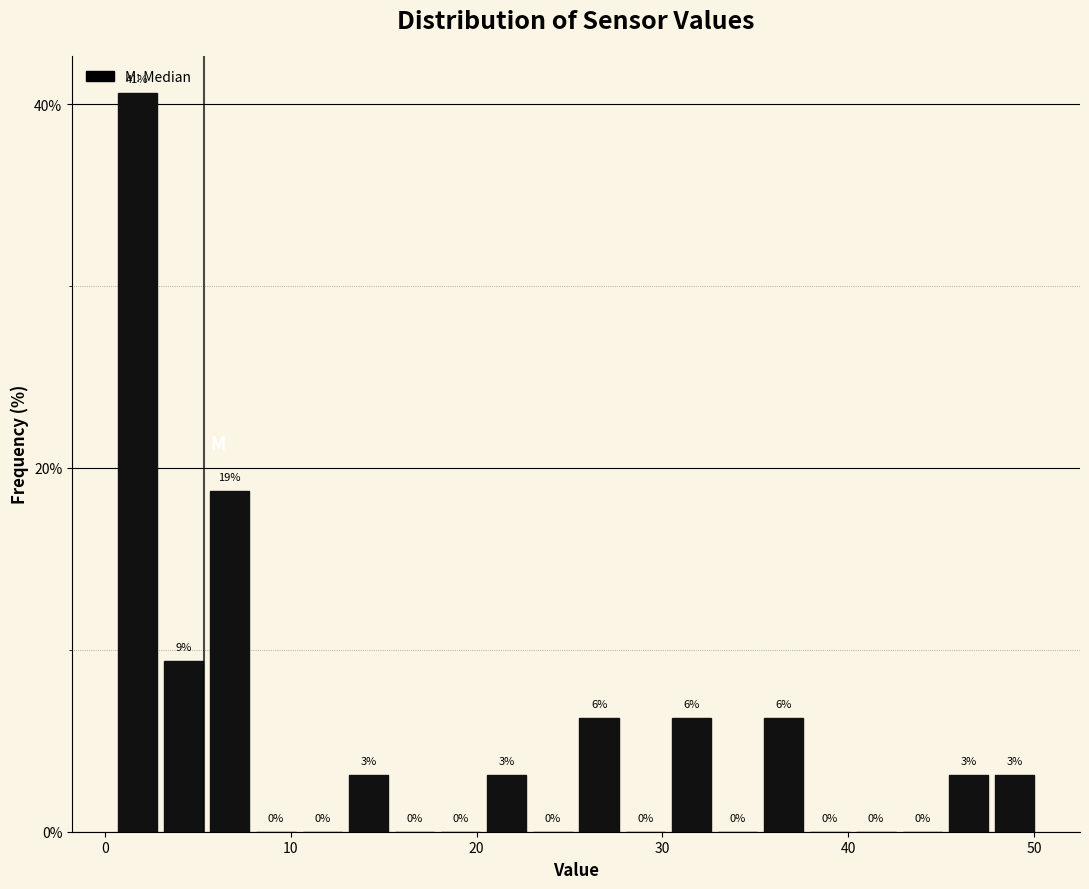

Around what value on the x-axis is the tallest bar? Give the approximate position of its centre, as read against the axis.

2